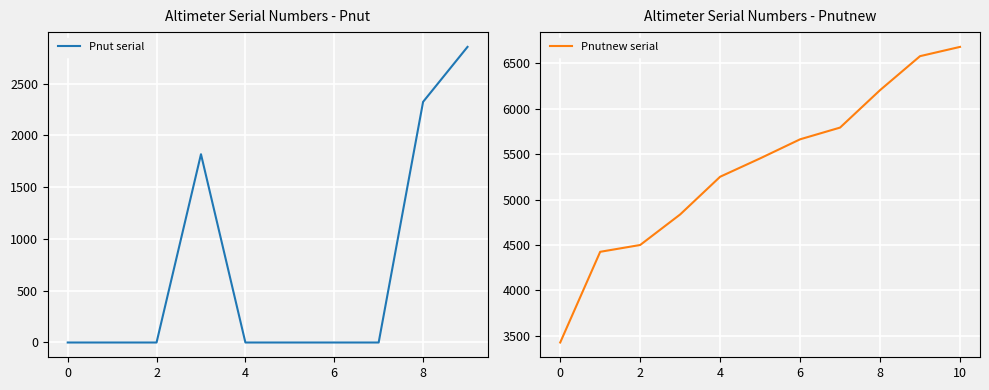

What is the lowest value of the Pnutnew serial series?

3427